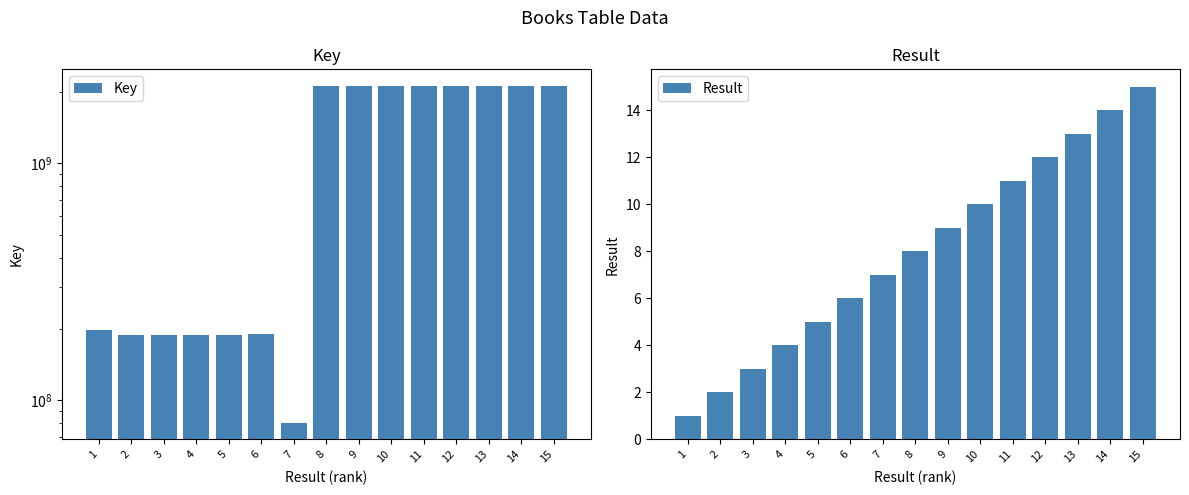

Reading left to right, extract all data points from this chart.

Key: 197723065	188394438	188394395	188394304	188394345	190258632	80490289	2117890091	2117885138	2117885367	2117885380	2117890960	2117885990	2117887695	2117884987
Result: 1	2	3	4	5	6	7	8	9	10	11	12	13	14	15